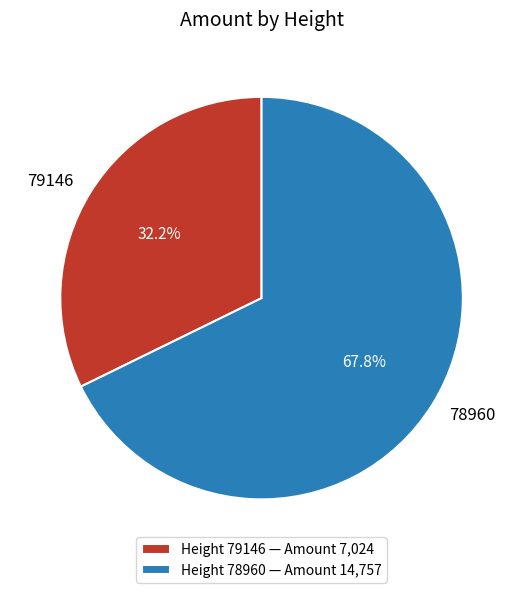

What percentage is NOT represented by 78960?

32.2%